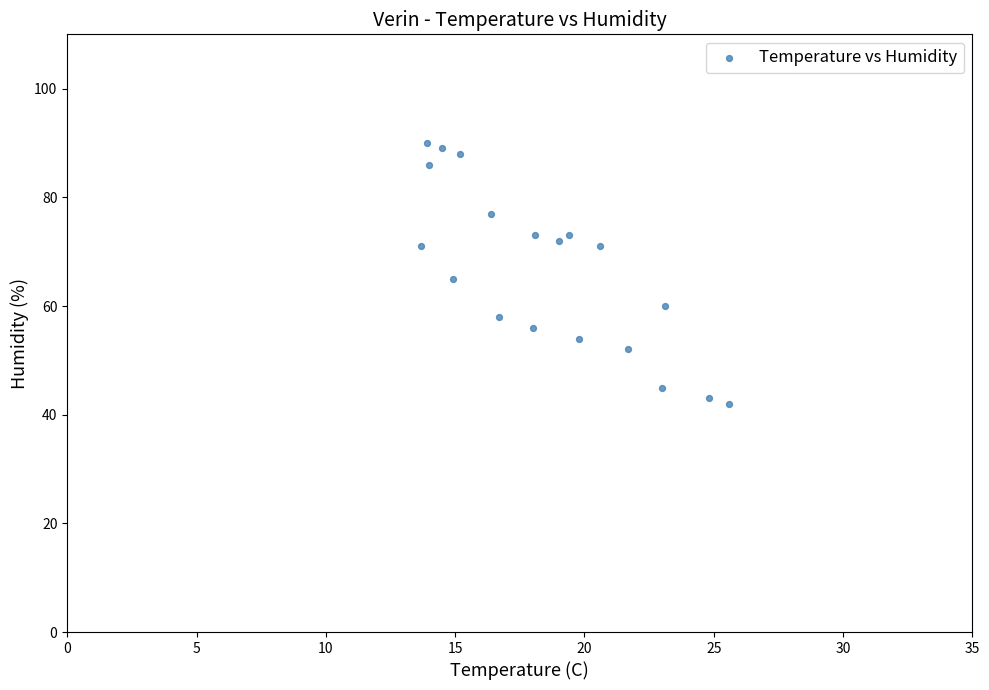

What is the range of Y values (max minus min)?

48